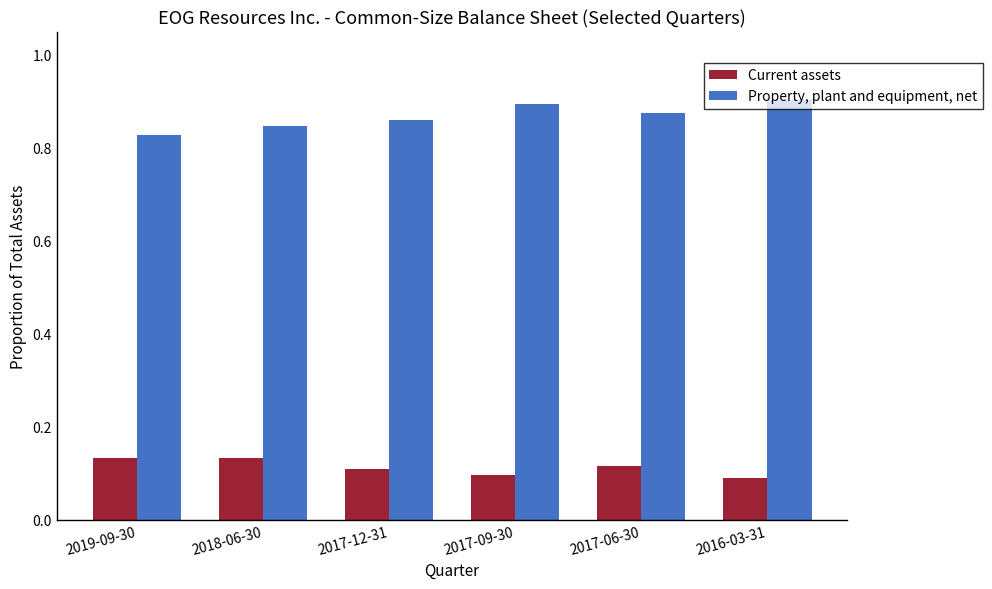

At how many categories does at least one series exceed 0?

6